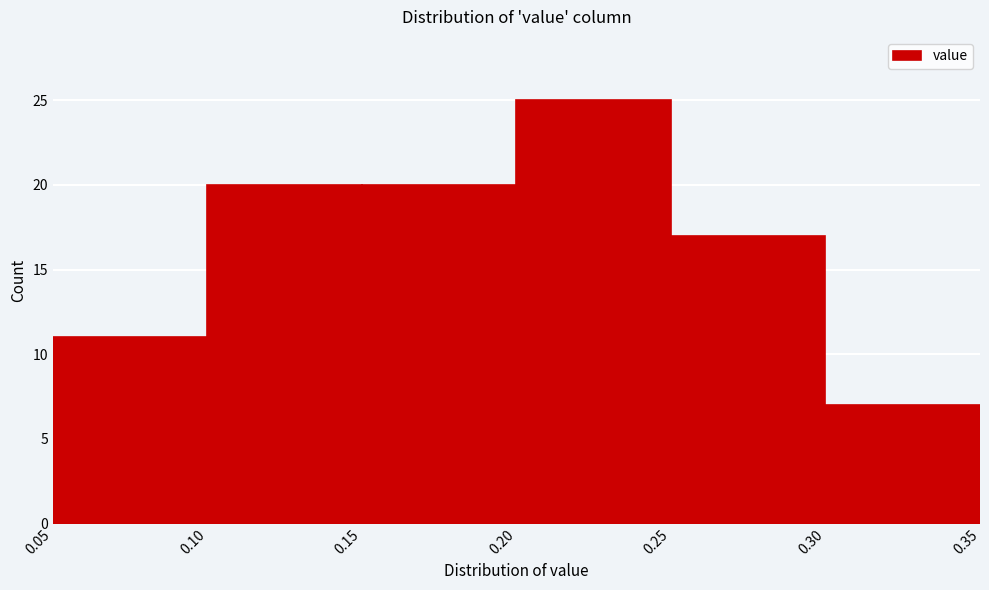

Which range on the x-axis has the tallest bar?

0.20 to 0.25